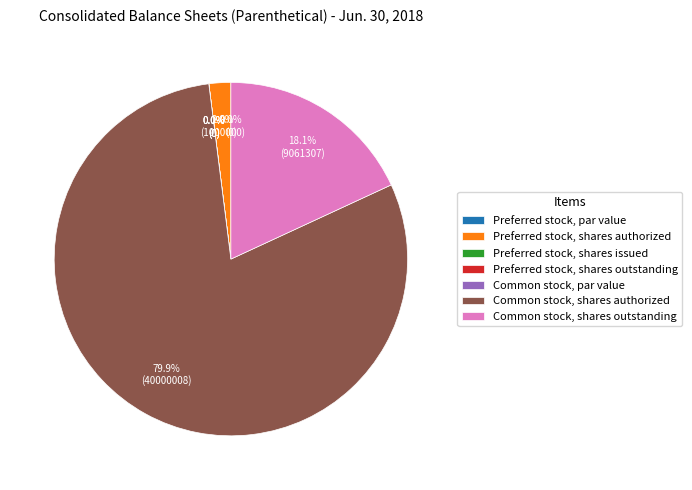

Do Preferred stock, shares authorized and Preferred stock, shares issued together represent more than half of the pie?

No